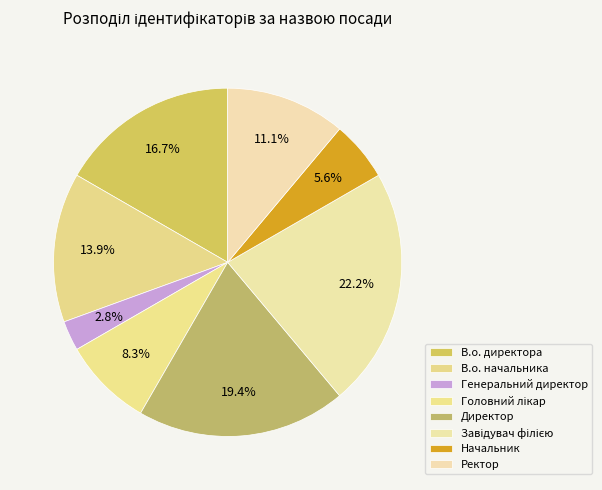

To the nearest percent, what is the difference between the Начальник and Генеральний директор slice percentages?

3%